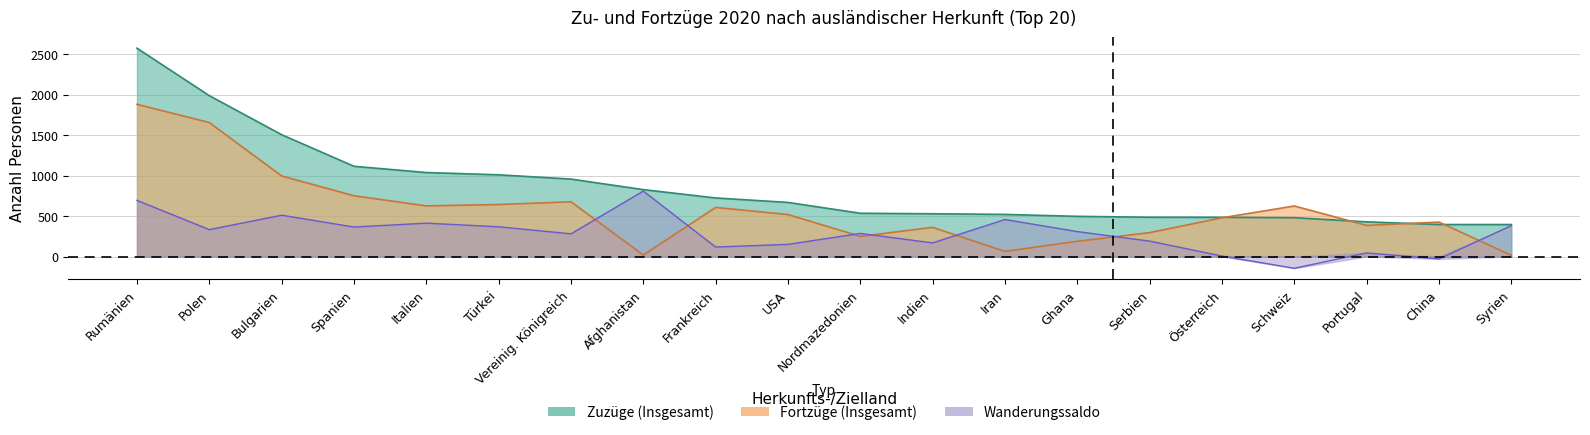

What is the value of the Zuzüge (Männlich) point at the 13th from the left?

520